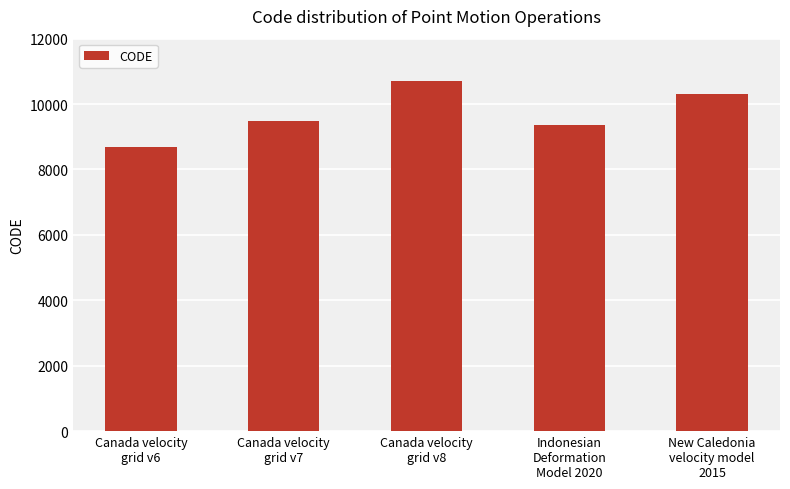

List the labels in order of value, smallest first.

Canada velocity
grid v6, Indonesian
Deformation
Model 2020, Canada velocity
grid v7, New Caledonia
velocity model
2015, Canada velocity
grid v8